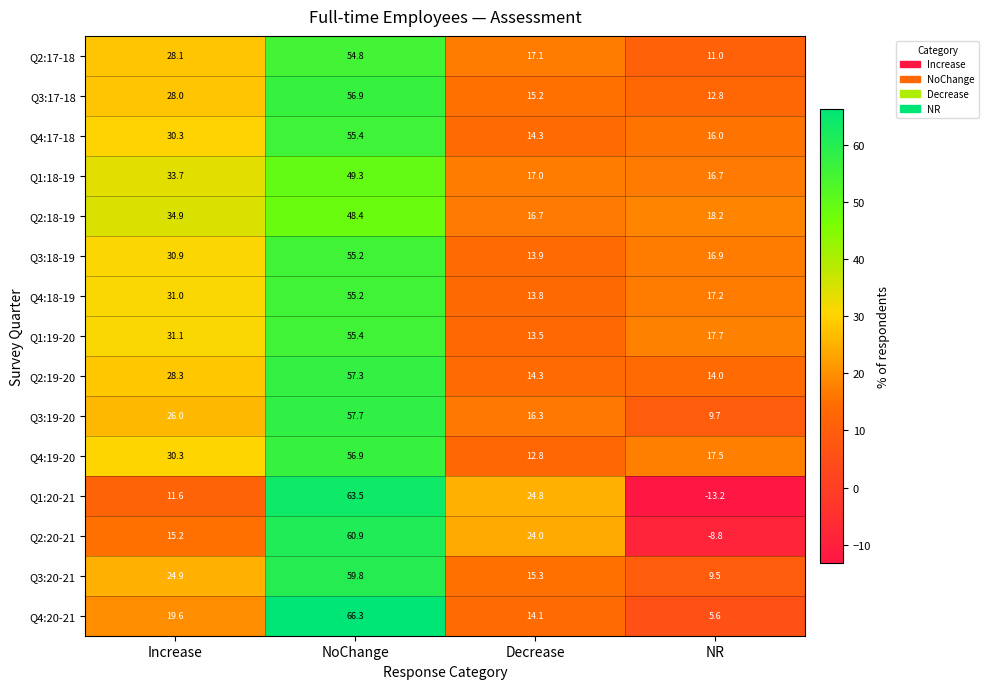

How many distinct data groups are displayed?

15